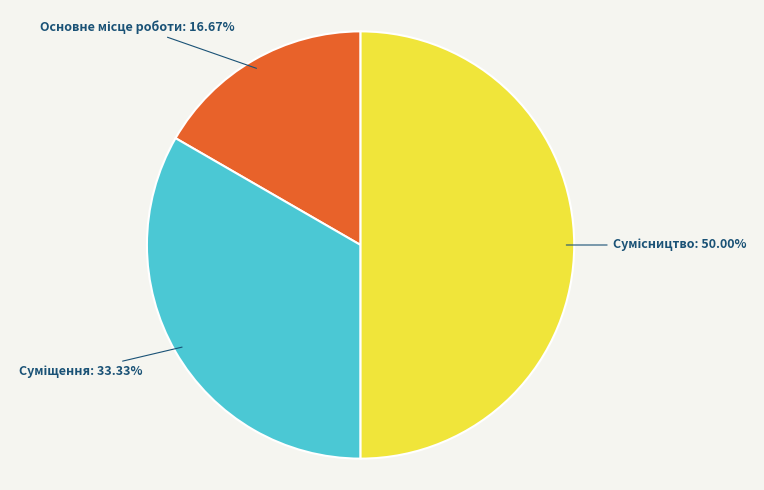

To the nearest percent, what is the combined percentage of Сумісництво and Суміщення?

83%